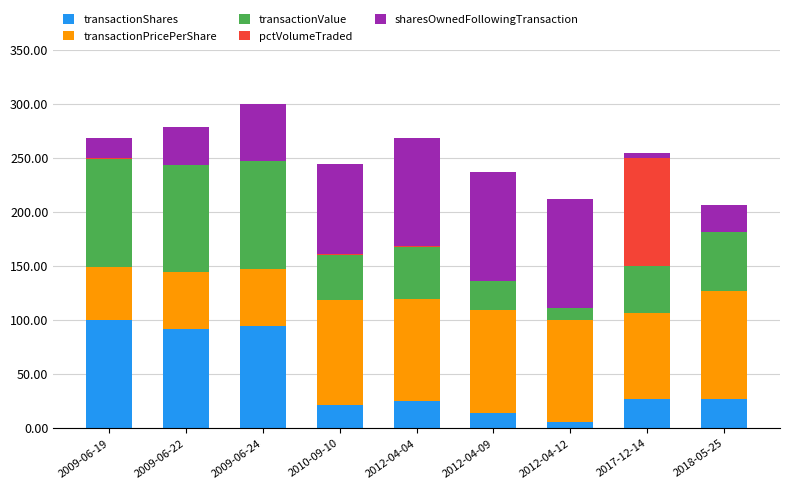

Is it true that transactionShares equals 27.0 at 2018-05-25?

True